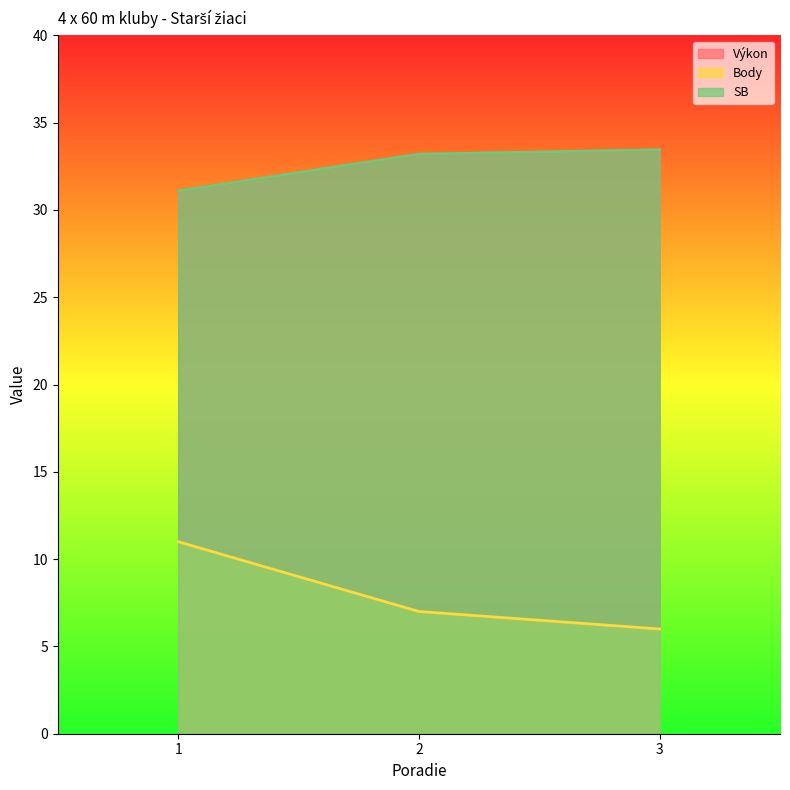

At which label does Body first exceed 7?

1